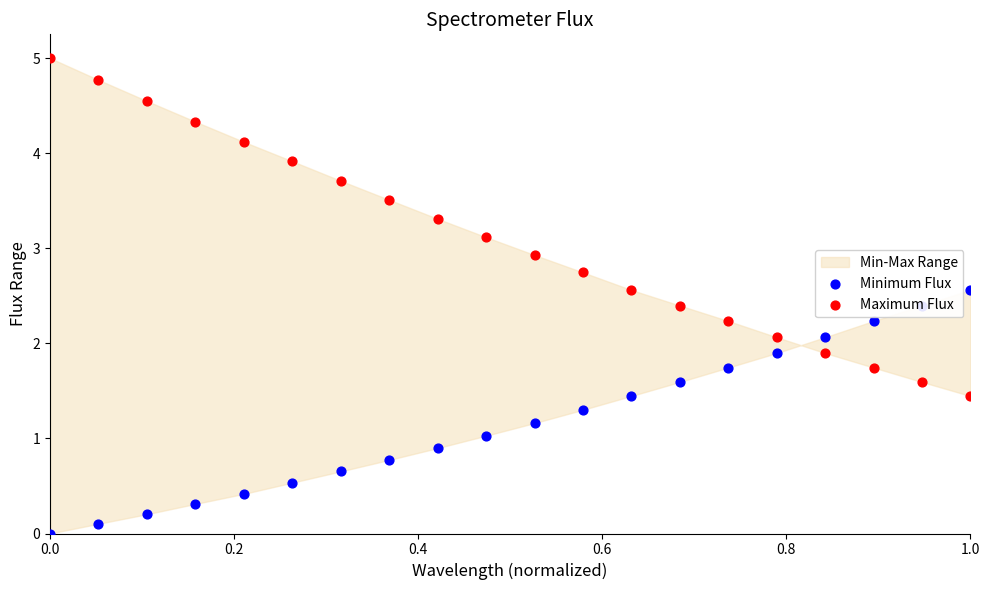

What is the total value across all series at 0.0?

5.0